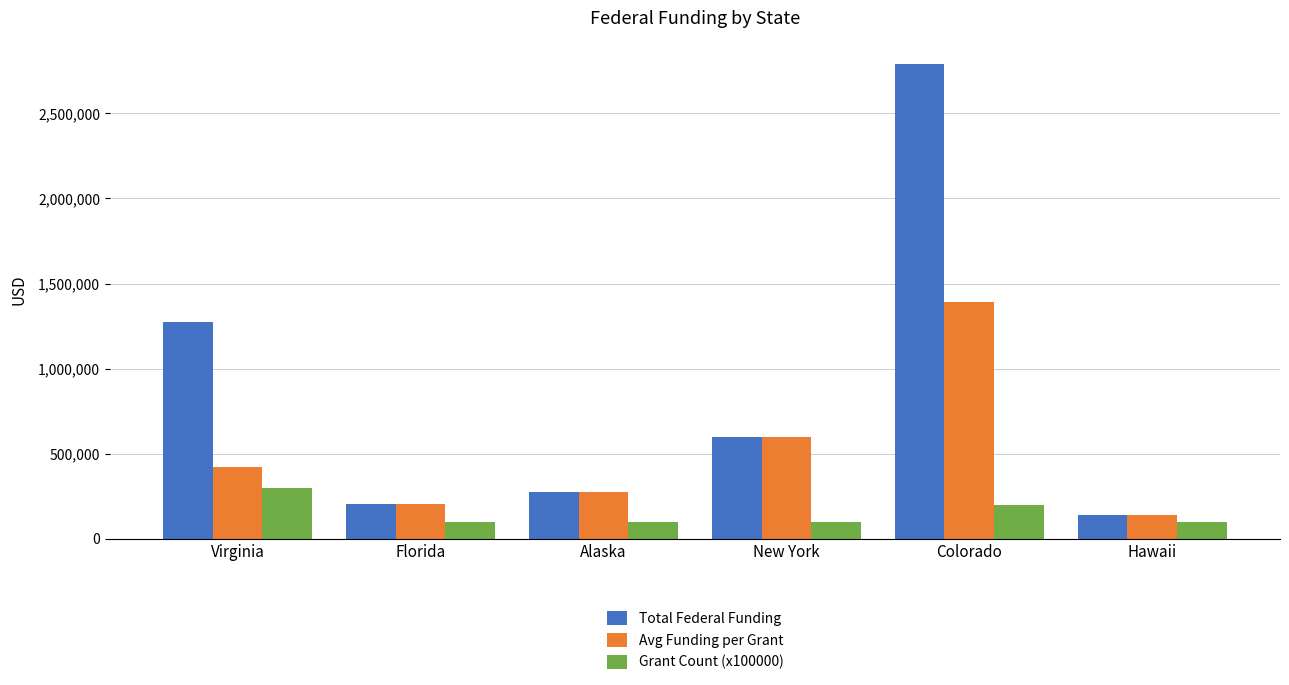

Rank the categories by Avg Funding per Grant value from lowest to highest.

Hawaii, Florida, Alaska, Virginia, New York, Colorado